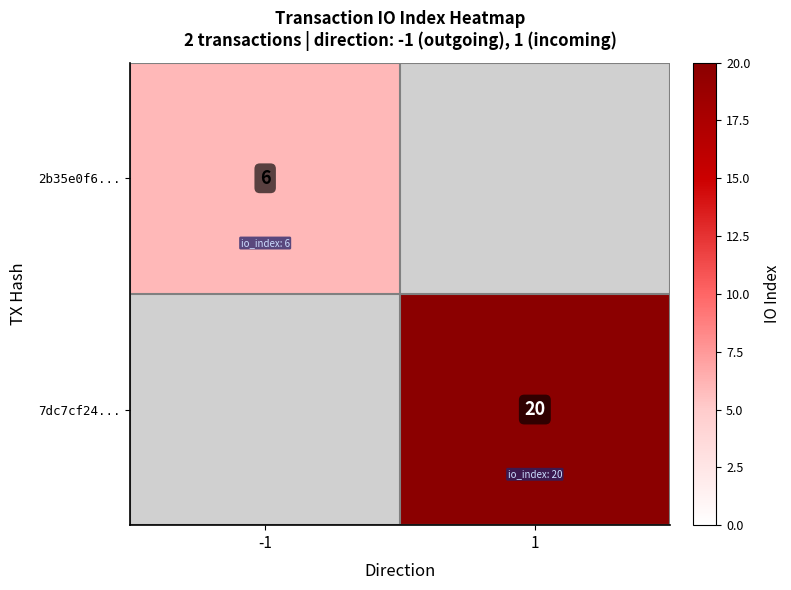

Is it true that 2b35e0f6... equals 9 at -1?

False